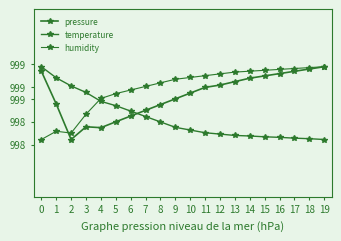

Is this an area chart (filled region under the line)?

No